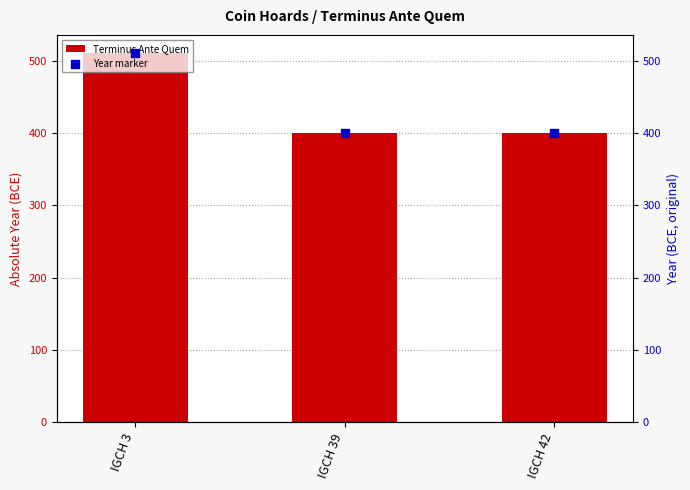

Which series reaches the maximum Y coordinate?

Terminus Ante Quem